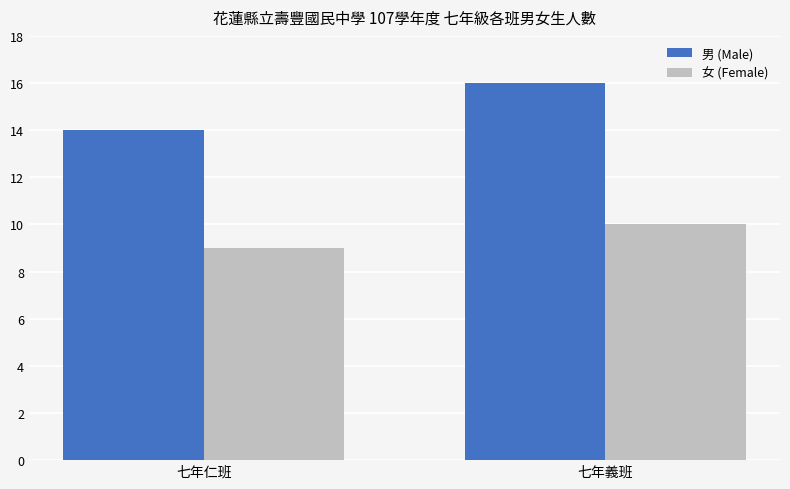

Read the 女 (Female) value at 七年義班.

10